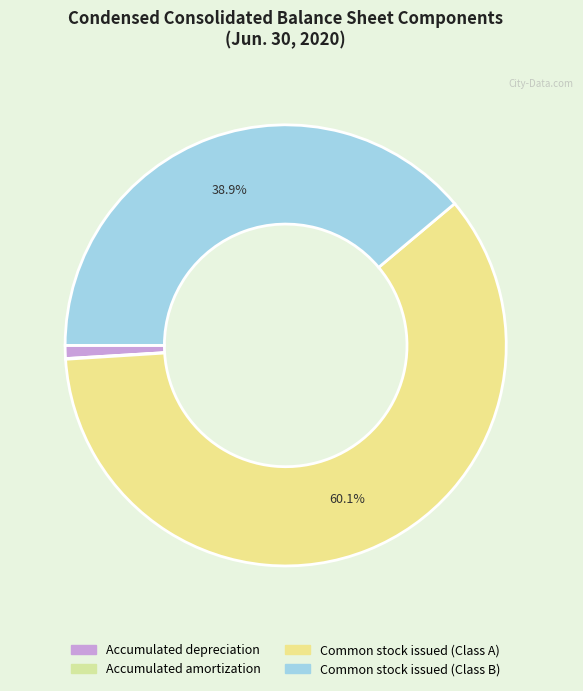

To the nearest percent, what is the difference between the Common stock issued (Class A) and Accumulated depreciation slice percentages?

59%